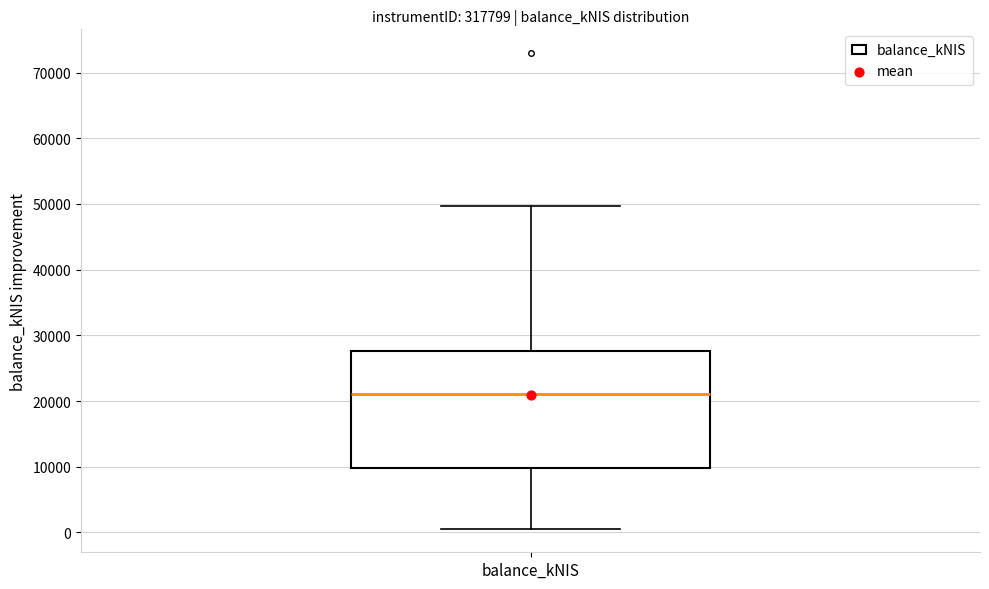

Read this box plot against the y-axis: the position of the median line, the range covered by the box, and the ends of both whiskers. The values are not printed on the chart, so give them approximately, as read against the axis.

median 21000, box 10000 to 28000, whiskers 1000 to 50000